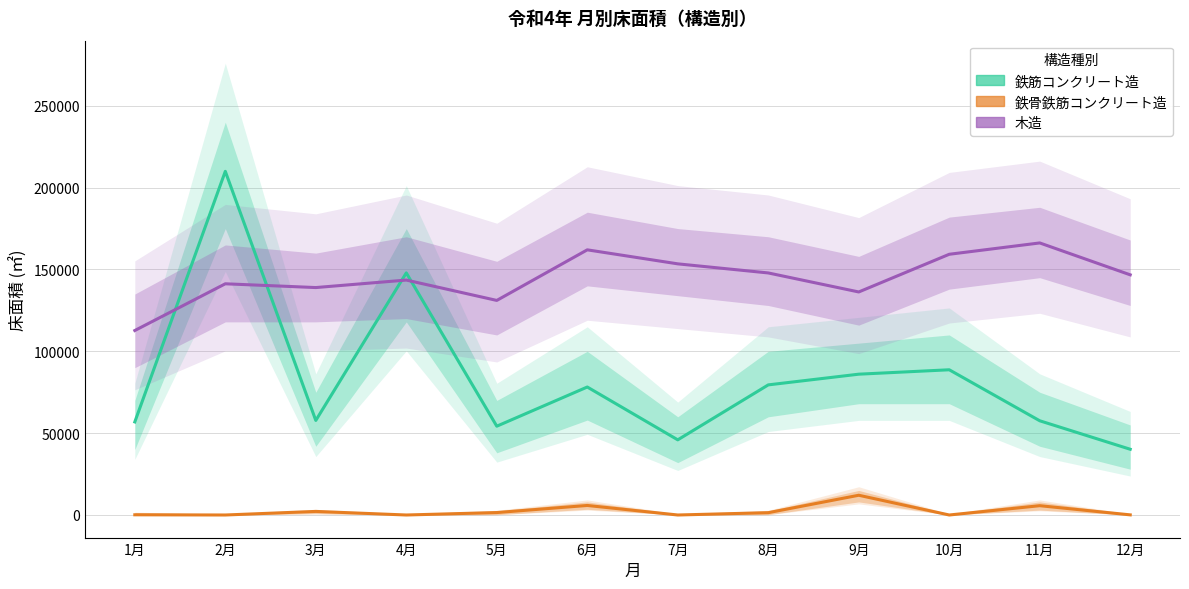

How many categories are shown in the chart?

12